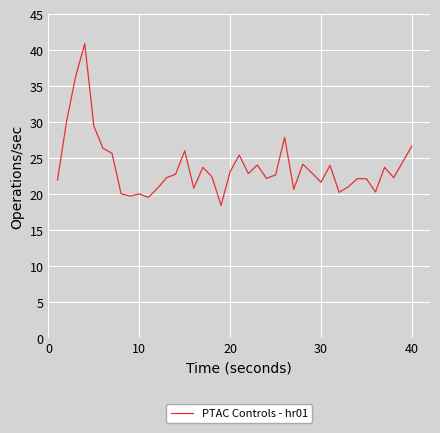

What is the greatest value displayed?

40.9